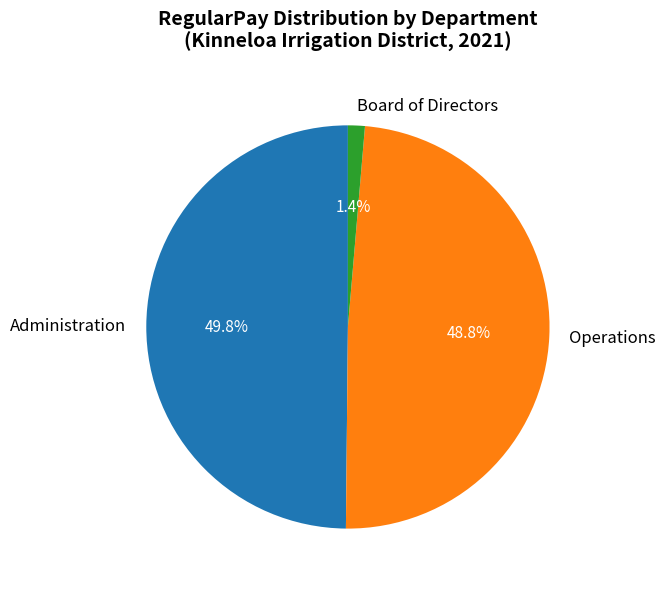

Does any single category account for the majority?

No